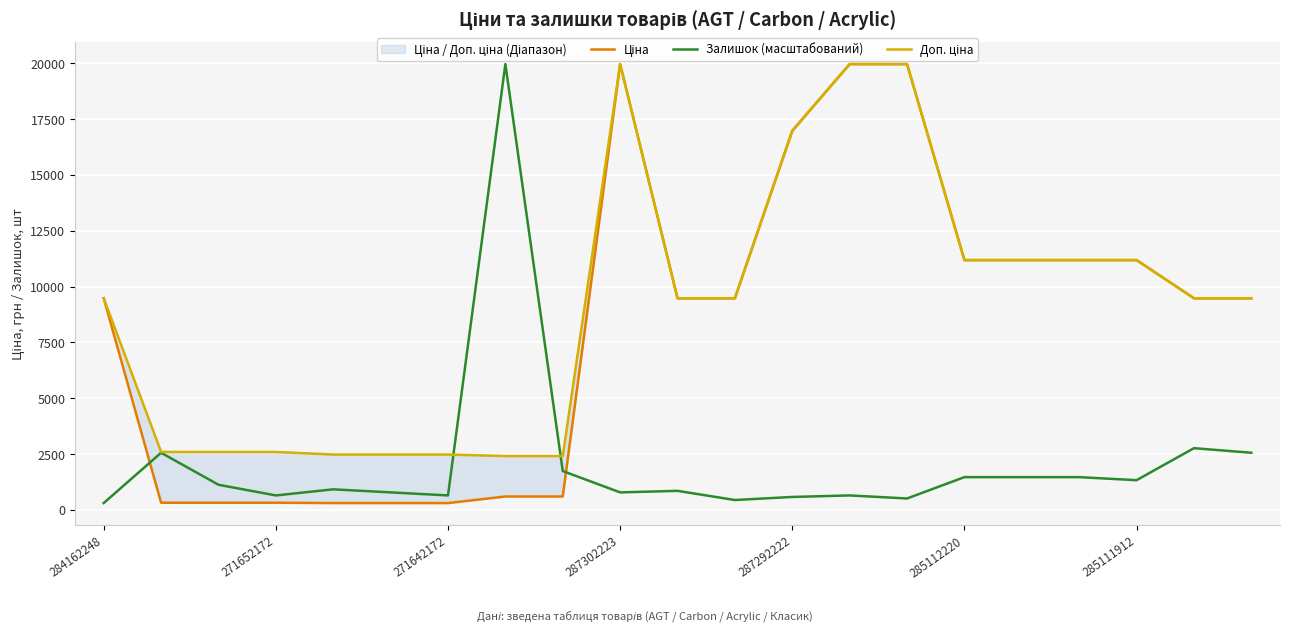

What is the label of the 16th point from the right?

285112220